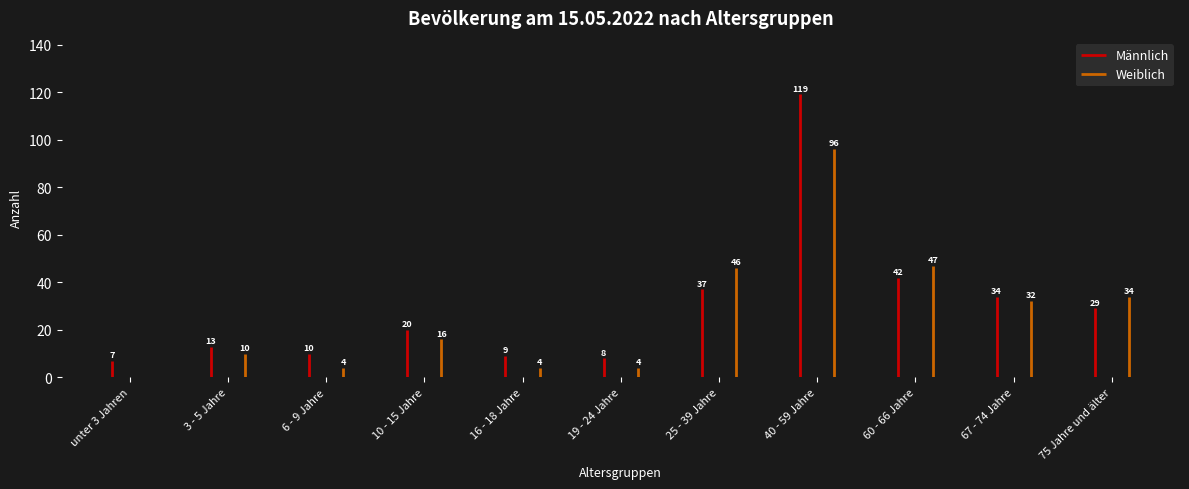

Is it true that Männlich equals 53 at 25 - 39 Jahre?

False